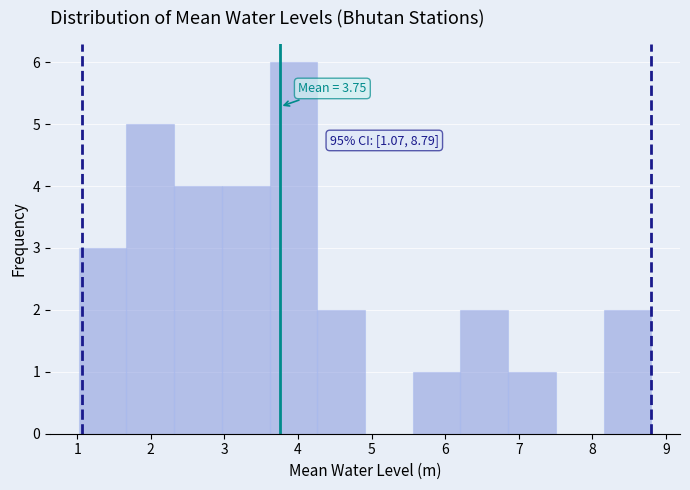

Over which range of the x-axis is the bar tallest?

3.6 to 4.3